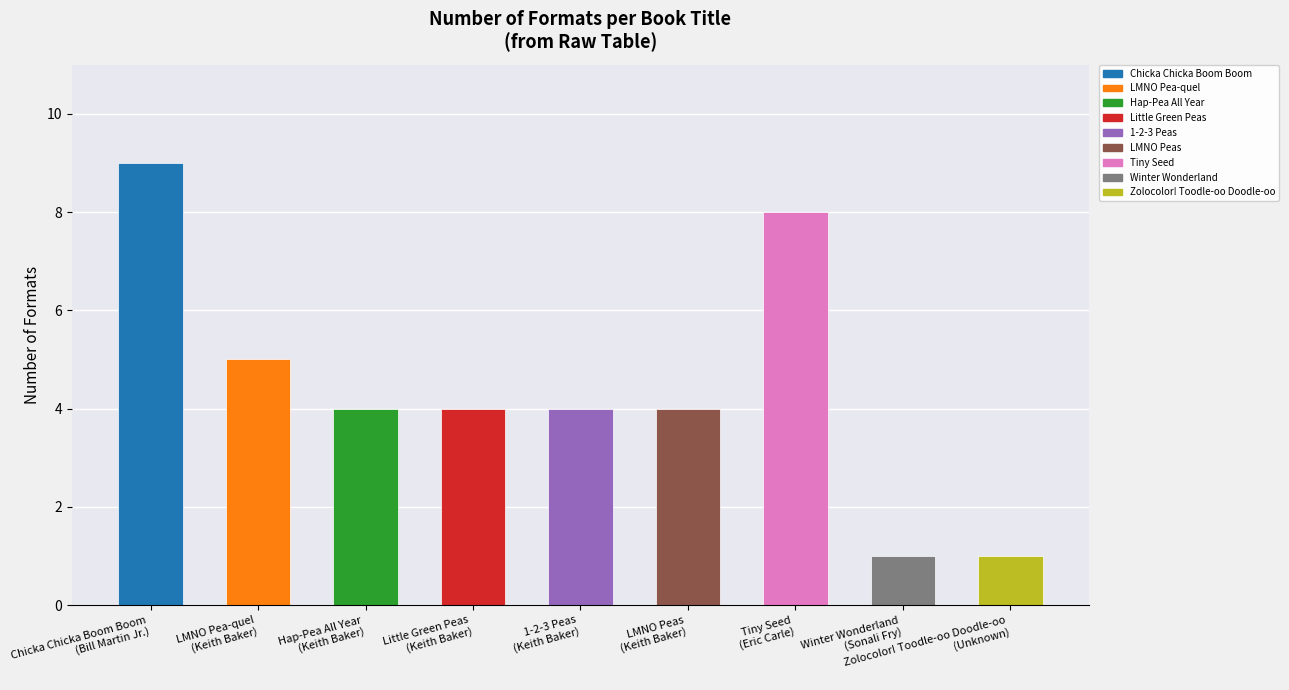

Count the values in the range 4 to 5.

5